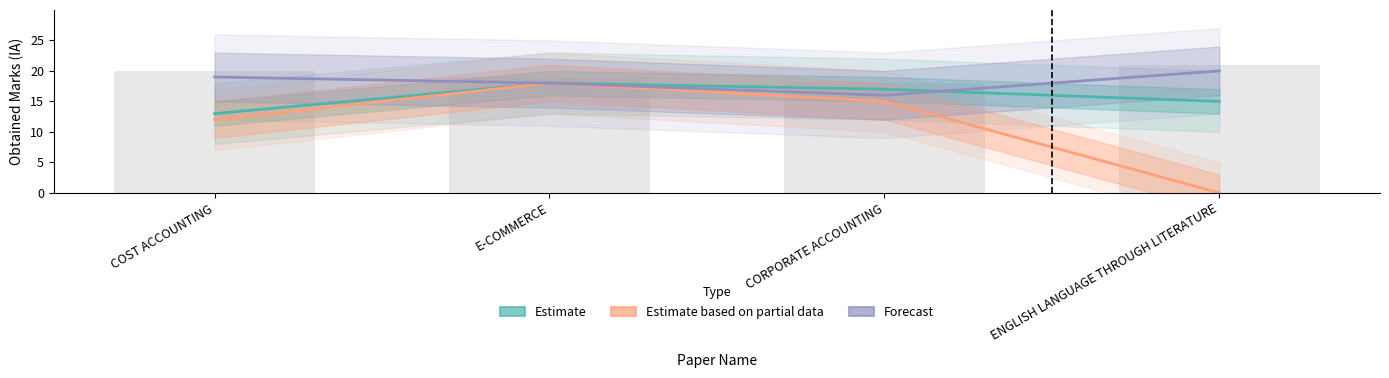

How many groups of bars are there?

4